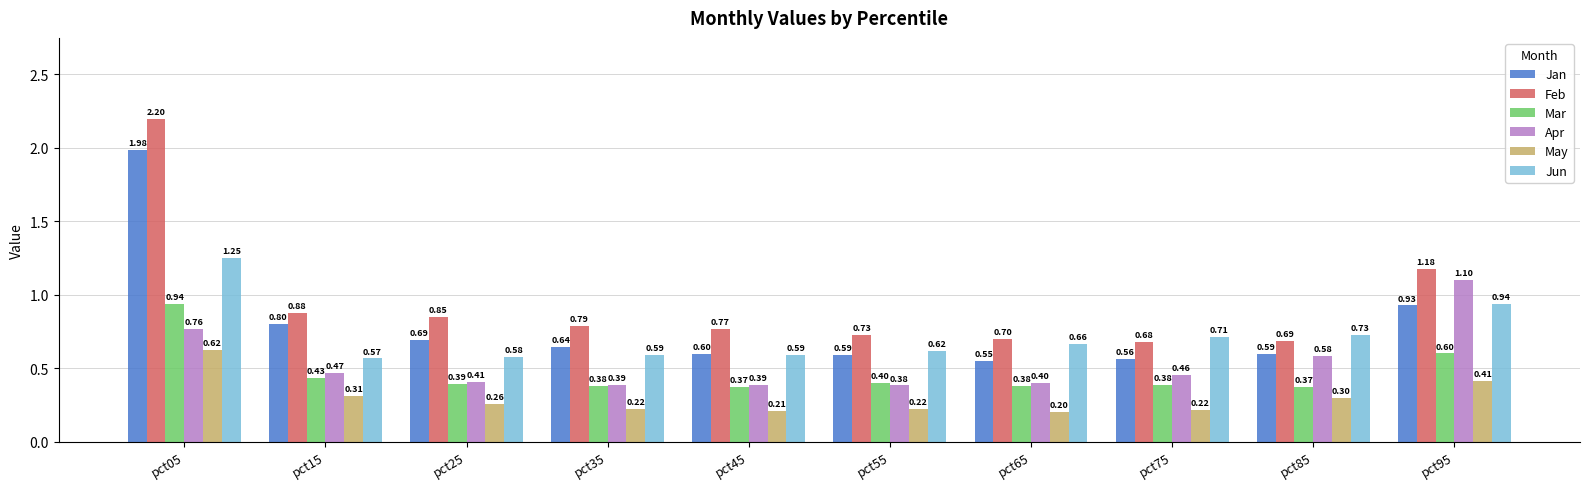

What is the value of the Apr bar at the 1st from the left?

0.8